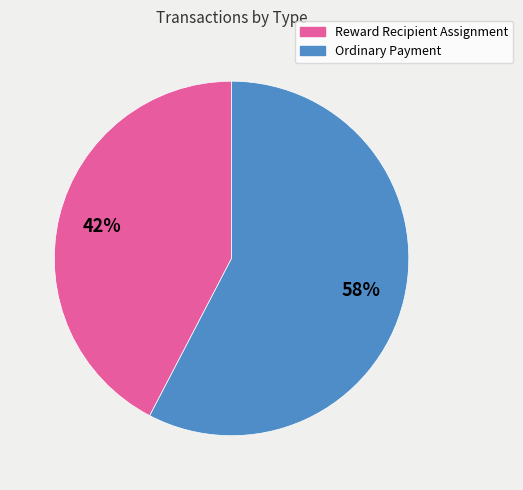

Which has a higher value, Ordinary Payment or Reward Recipient Assignment?

Ordinary Payment